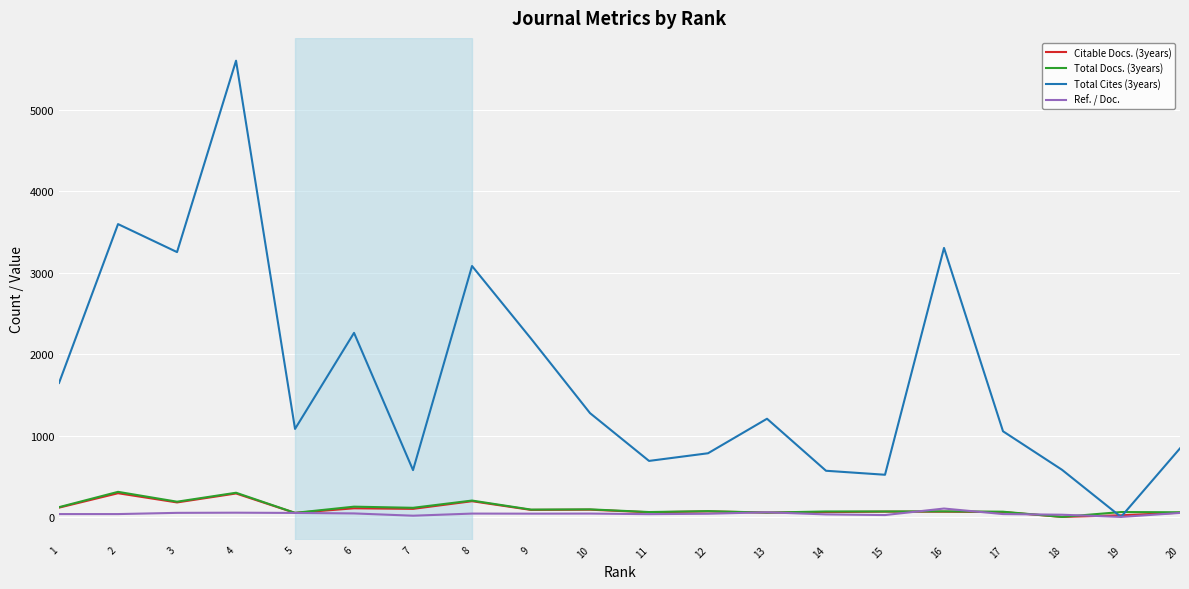

What is the difference between the maximum and second lowest values in the Total Cites (3years) series?

5086